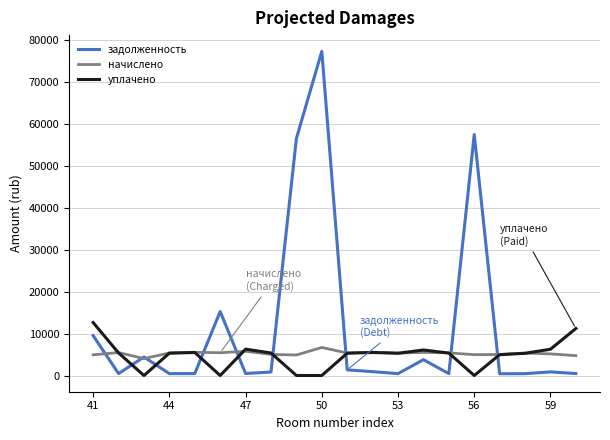

Count the number of data series in this chart.

3